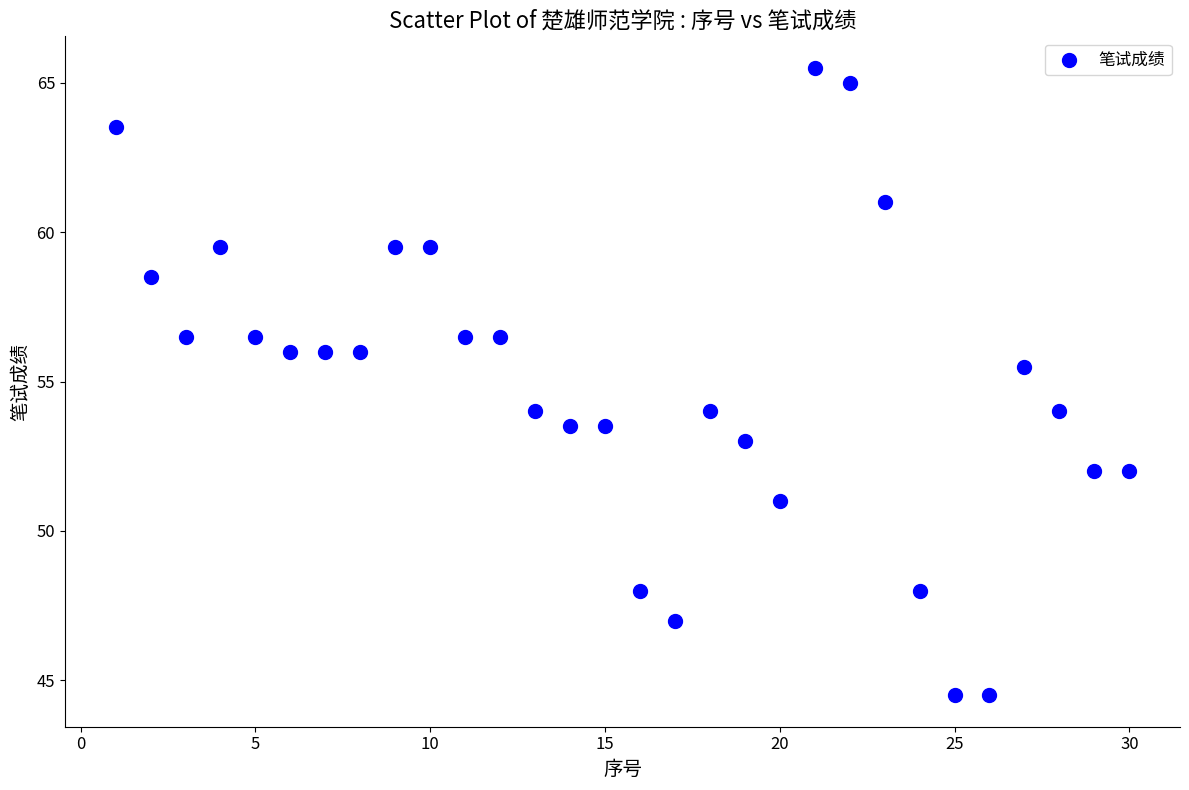

What is the range of Y values (max minus min)?

21.0